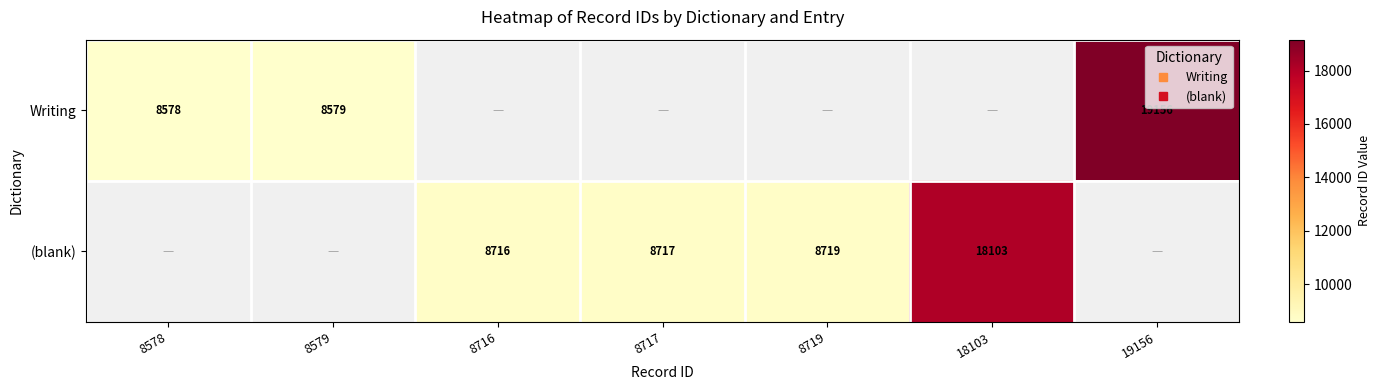

The Writing series shows 10531.8 at 19156. True or false?

False